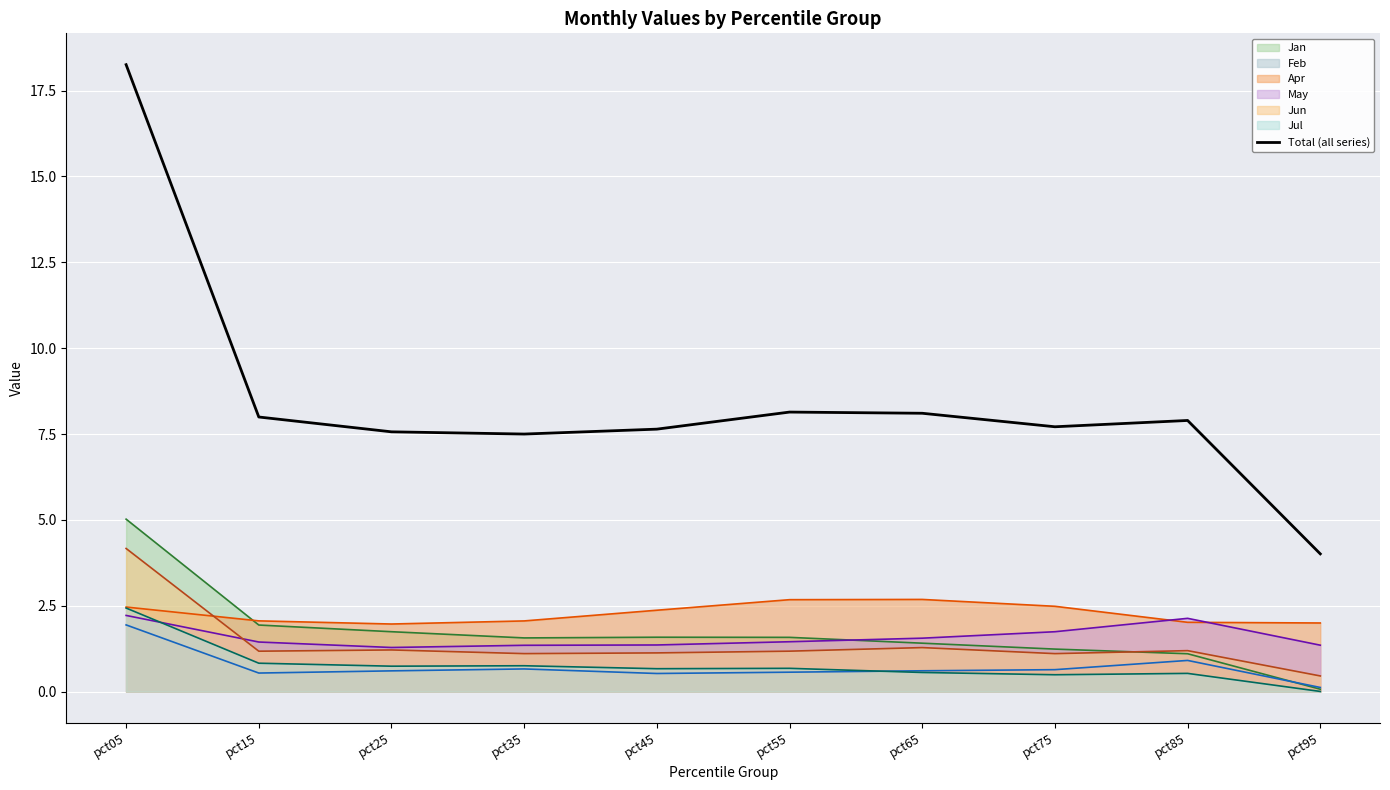

At which label does Feb reach its minimum?

pct95